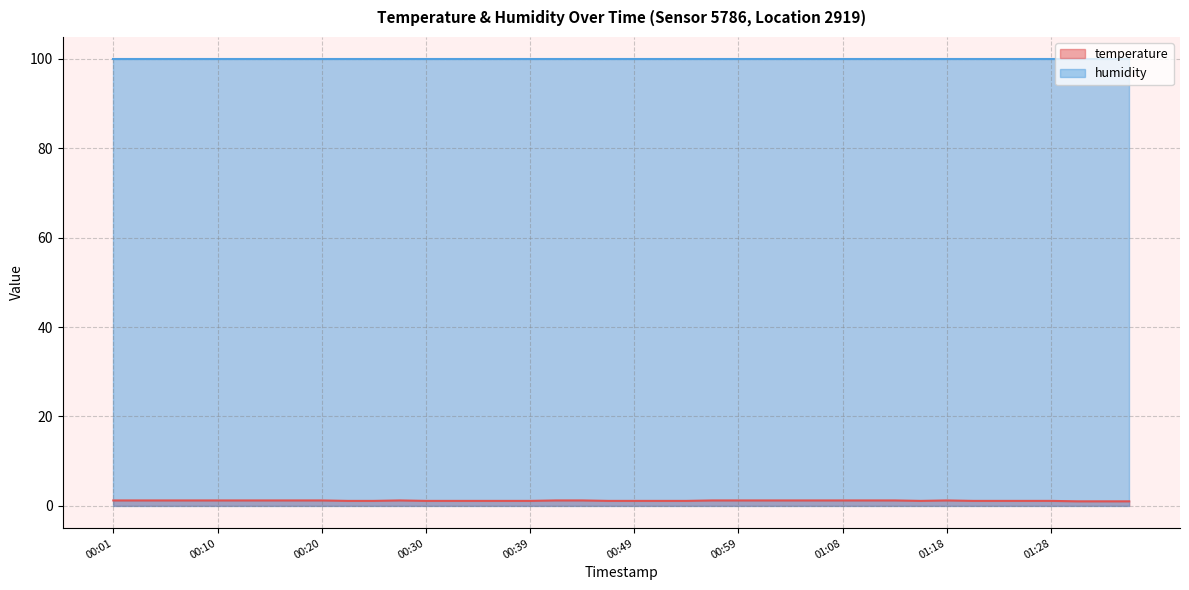

Is it true that the value at 01:06 is 0.4?

False